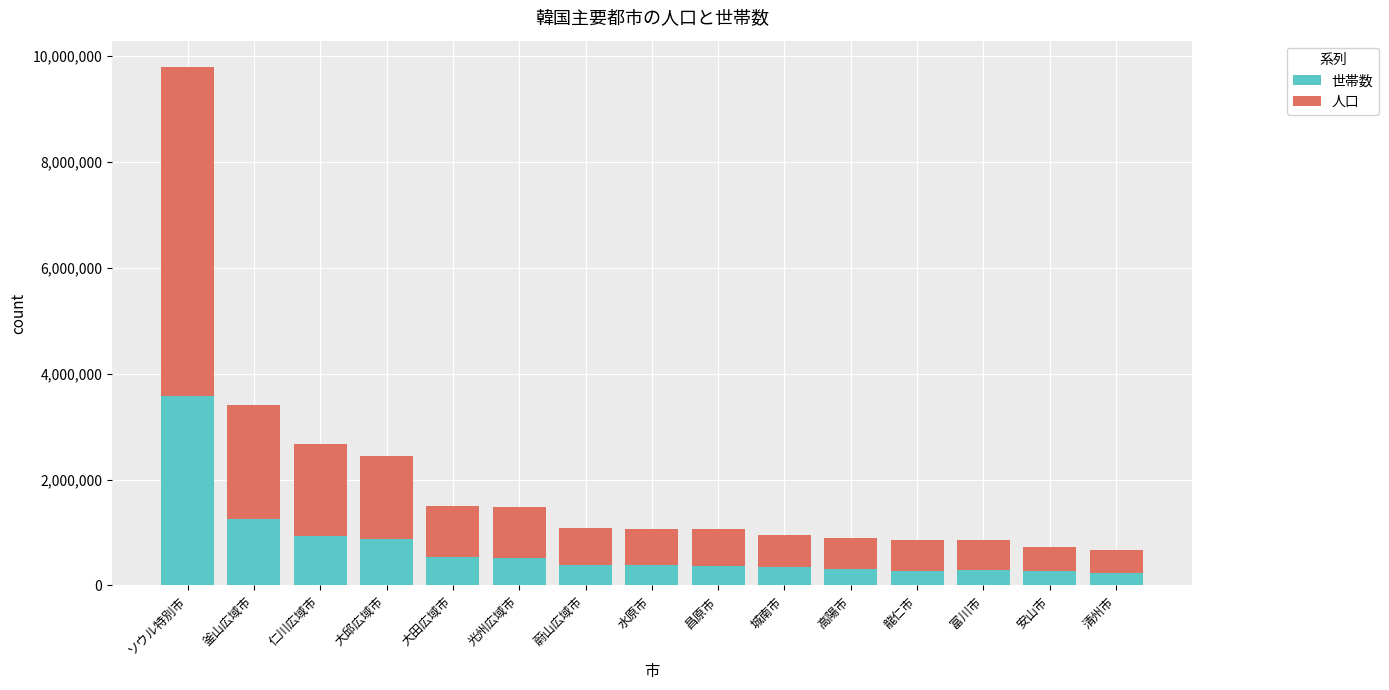

What is the maximum value for 世帯数?

3577497